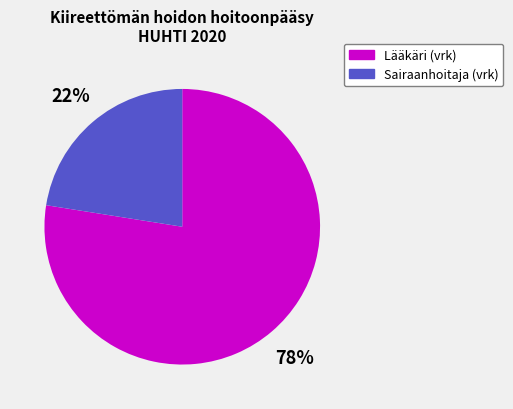

The Lääkäri (vrk) slice represents 67% of the pie. True or false?

False